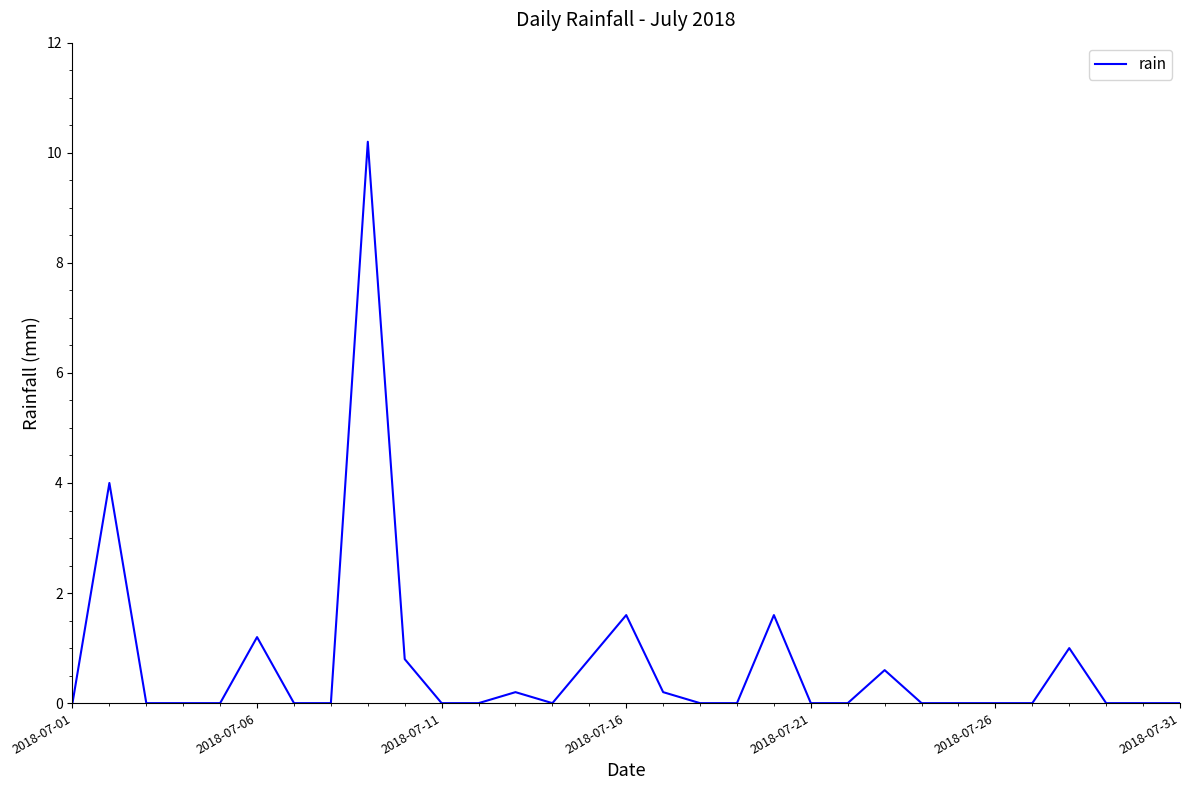

Reading left to right, extract all data points from this chart.

0.0	4.0	0.0	0.0	0.0	1.2	0.0	0.0	10.2	0.8	0.0	0.0	0.2	0.0	0.8	1.6	0.2	0.0	0.0	1.6	0.0	0.0	0.6	0.0	0.0	0.0	0.0	1.0	0.0	0.0	0.0